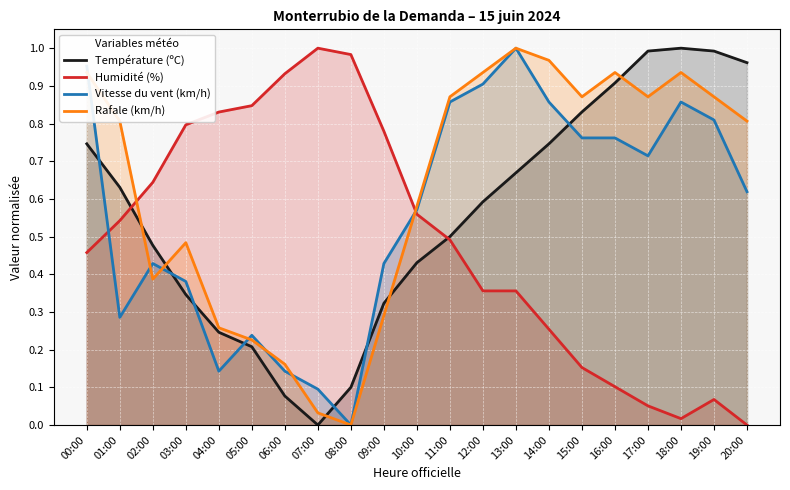

Which series has the largest total across all categories?

Rafale (km/h)